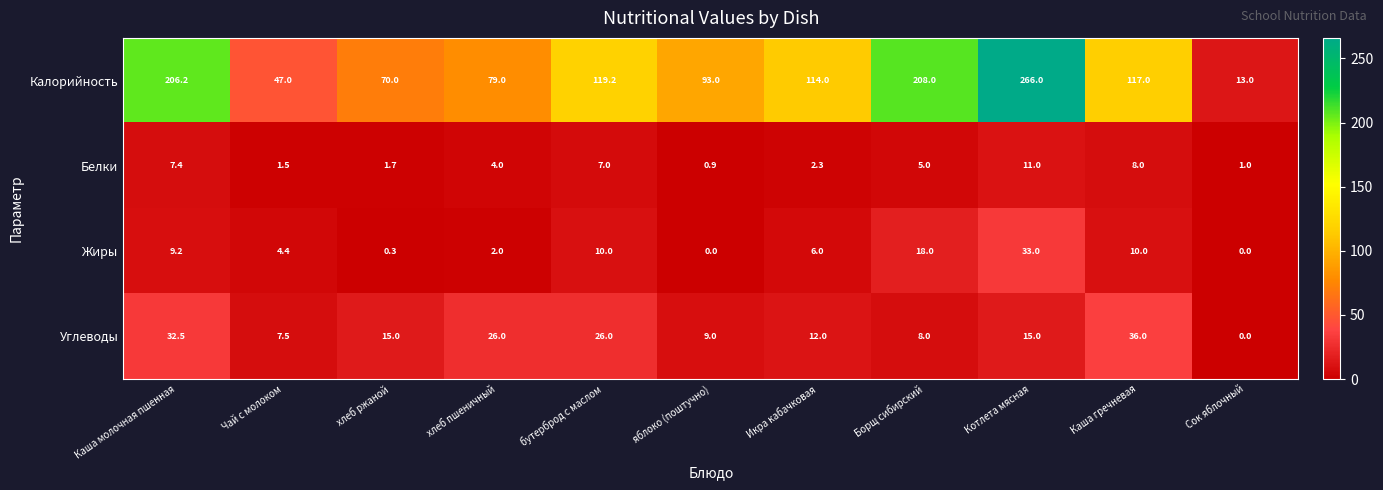

What is the difference between the highest and lowest values at Каша молочная пшенная?

198.8